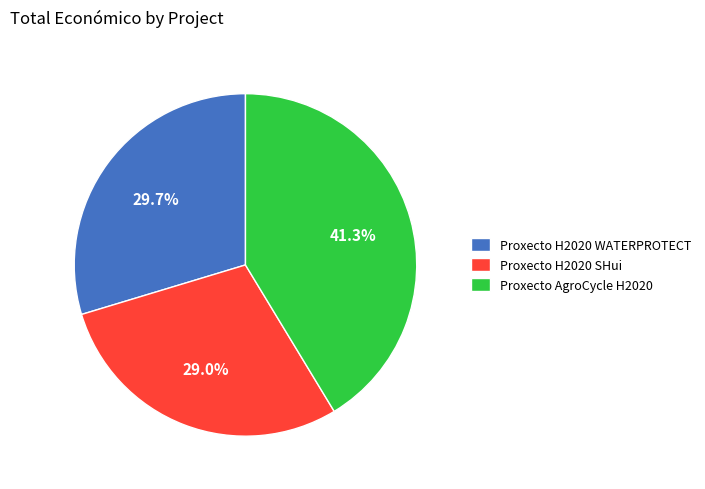

Rank the categories by value from lowest to highest.

Proxecto H2020 SHui, Proxecto H2020 WATERPROTECT, Proxecto AgroCycle H2020